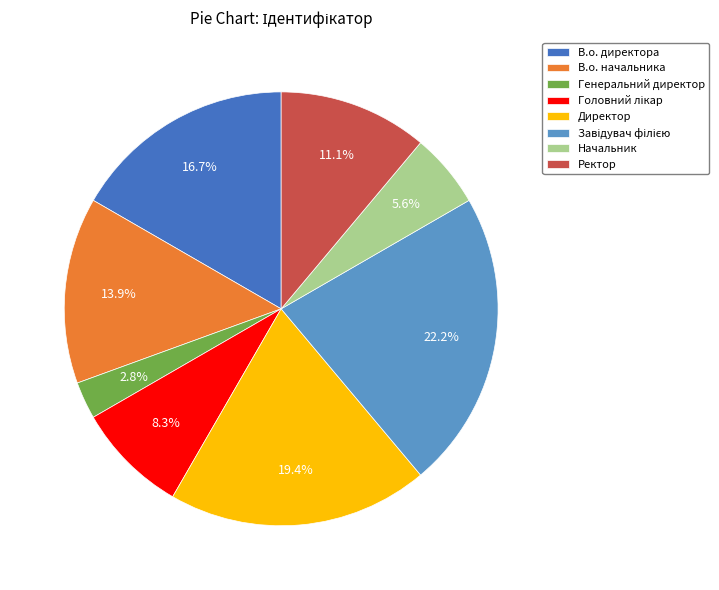

To the nearest percent, what percentage of the pie is Генеральний директор?

3%